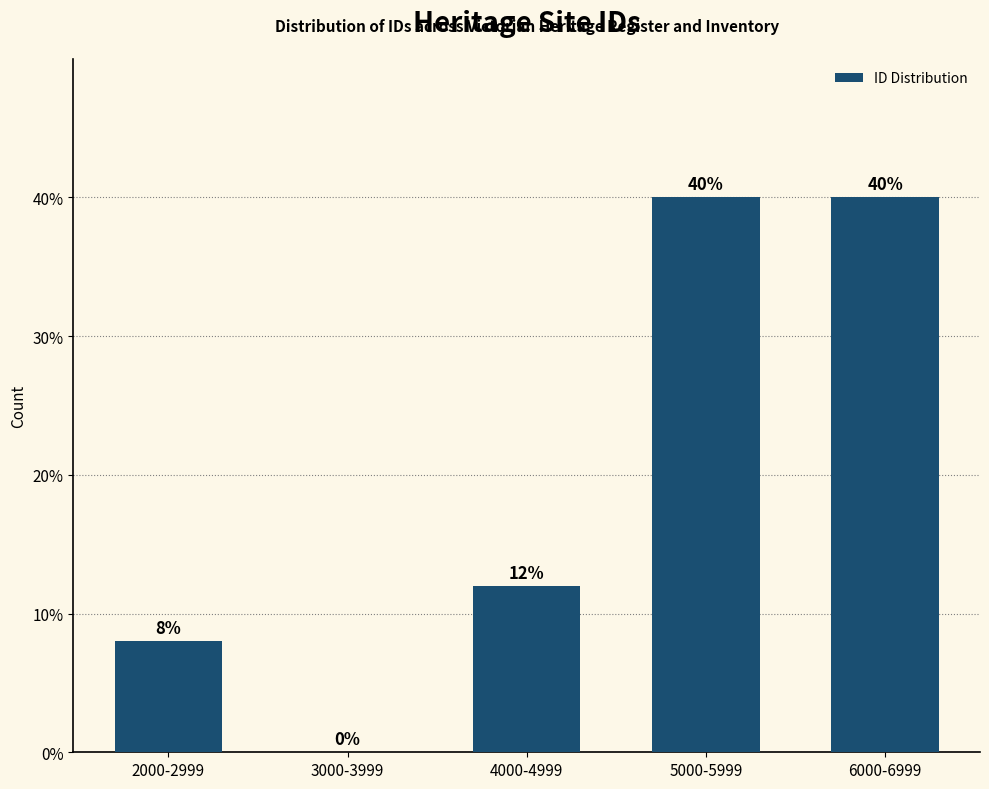

Reading left to right, what are all the values shown in this chart?

2000-2999=8	3000-3999=0	4000-4999=12	5000-5999=40	6000-6999=40